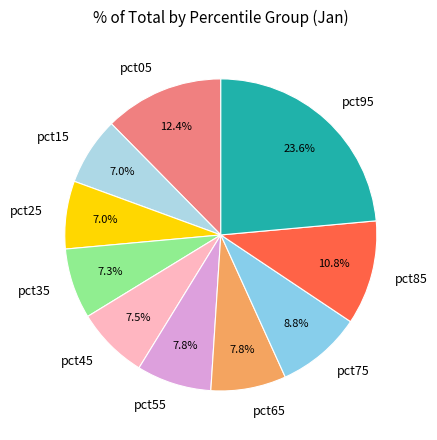

What percentage do pct65 and pct45 together represent?

15.3%